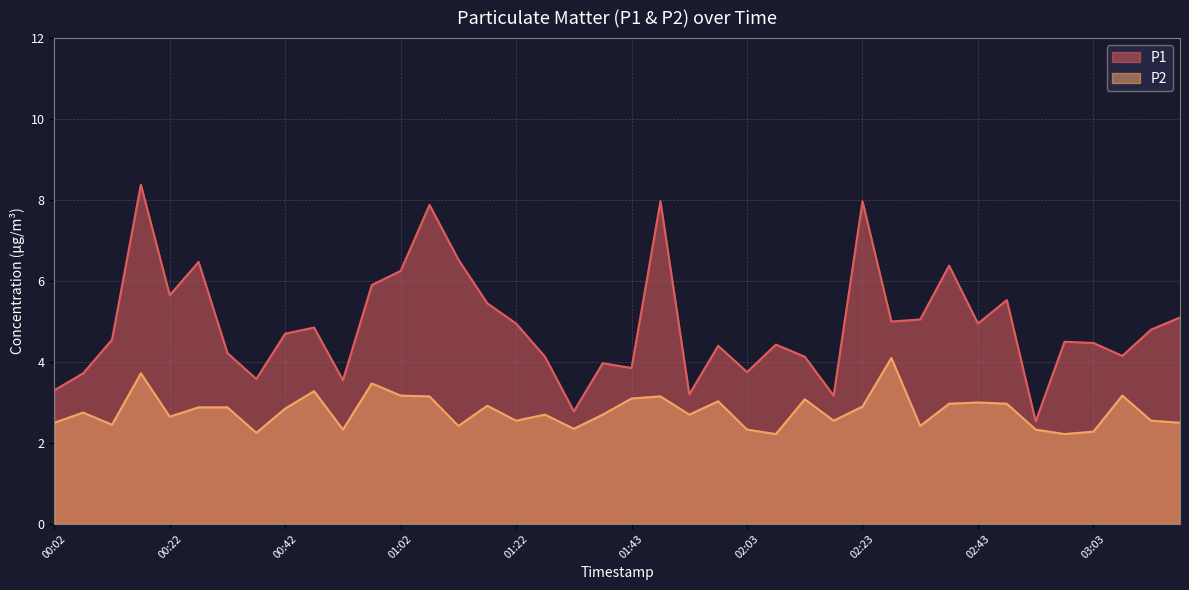

Reading left to right, list all the values displayed in this chart.

P1: 00:02=3.3	00:07=3.7	00:12=4.5	00:17=8.4	00:22=5.7	00:27=6.5	00:32=4.2	00:37=3.6	00:42=4.7	00:47=4.8	00:52=3.5	00:57=5.9	01:02=6.2	01:07=7.9	01:12=6.5	01:17=5.5	01:22=5.0	01:27=4.1	01:32=2.8	01:38=4.0	01:43=3.9	01:48=8.0	01:53=3.2	01:58=4.4	02:03=3.8	02:08=4.4	02:13=4.1	02:18=3.2	02:23=8.0	02:28=5.0	02:33=5.0	02:38=6.4	02:43=5.0	02:48=5.5	02:53=2.5	02:58=4.5	03:03=4.5	03:08=4.2	03:13=4.8	03:19=5.1
P2: 00:02=2.5	00:07=2.8	00:12=2.5	00:17=3.7	00:22=2.6	00:27=2.9	00:32=2.9	00:37=2.2	00:42=2.9	00:47=3.3	00:52=2.3	00:57=3.5	01:02=3.2	01:07=3.1	01:12=2.4	01:17=2.9	01:22=2.5	01:27=2.7	01:32=2.4	01:38=2.7	01:43=3.1	01:48=3.1	01:53=2.7	01:58=3.0	02:03=2.3	02:08=2.2	02:13=3.1	02:18=2.5	02:23=2.9	02:28=4.1	02:33=2.4	02:38=3.0	02:43=3.0	02:48=3.0	02:53=2.3	02:58=2.2	03:03=2.3	03:08=3.2	03:13=2.5	03:19=2.5